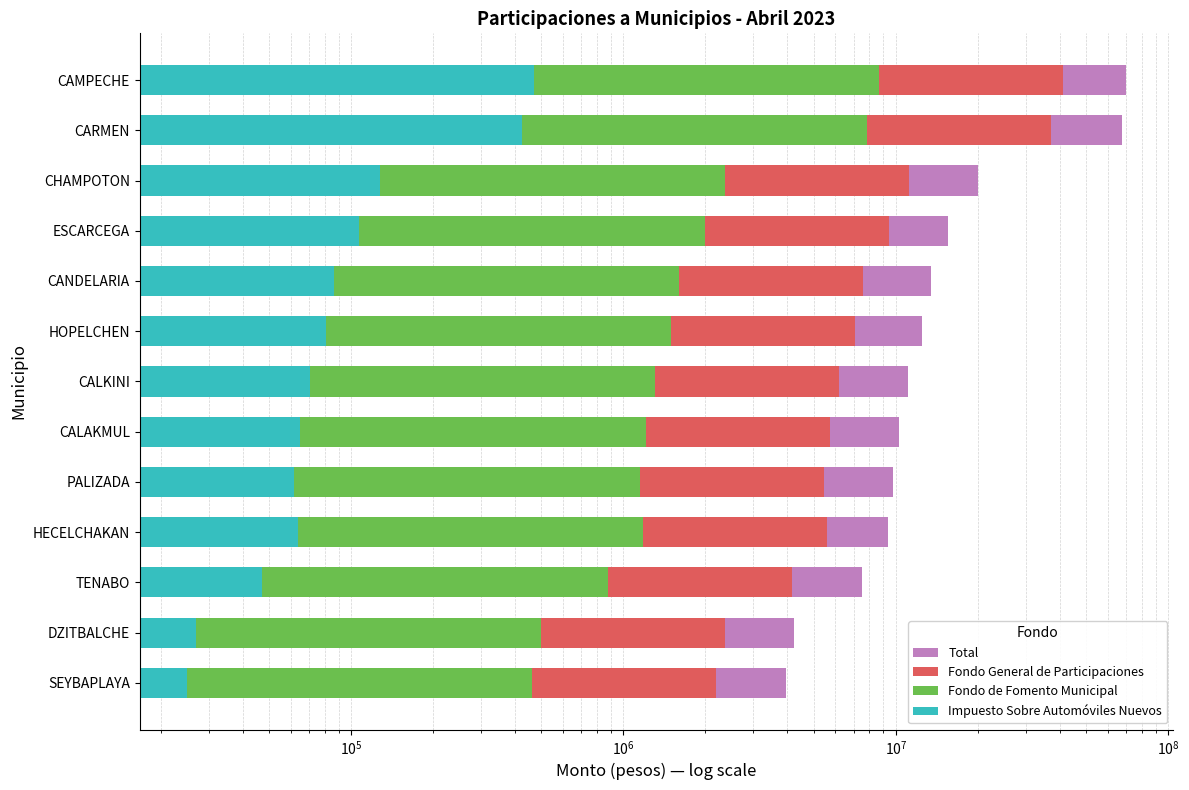

List the series in order of their peak value, highest first.

Total, Fondo General de Participaciones, Fondo de Fomento Municipal, Impuesto Sobre Automóviles Nuevos